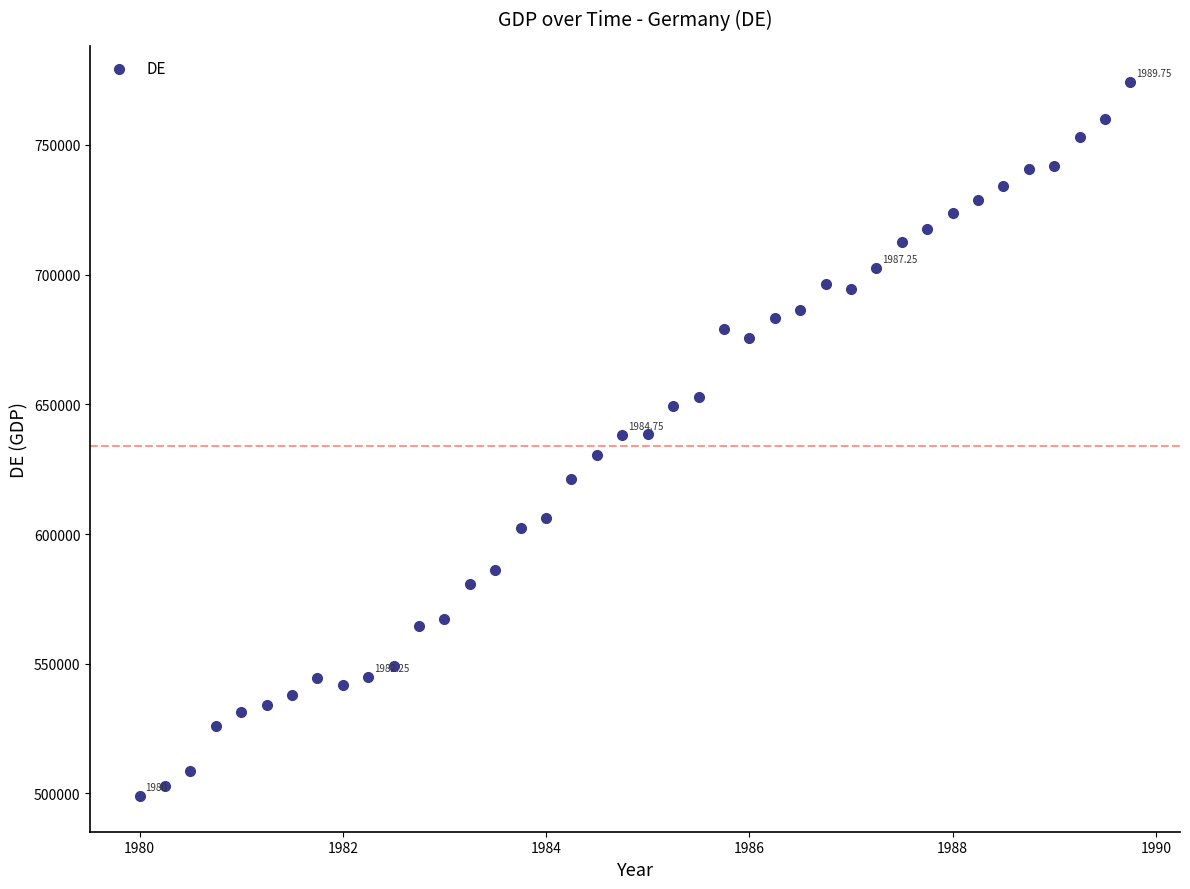

What is the range of Y values (max minus min)?

275408.0